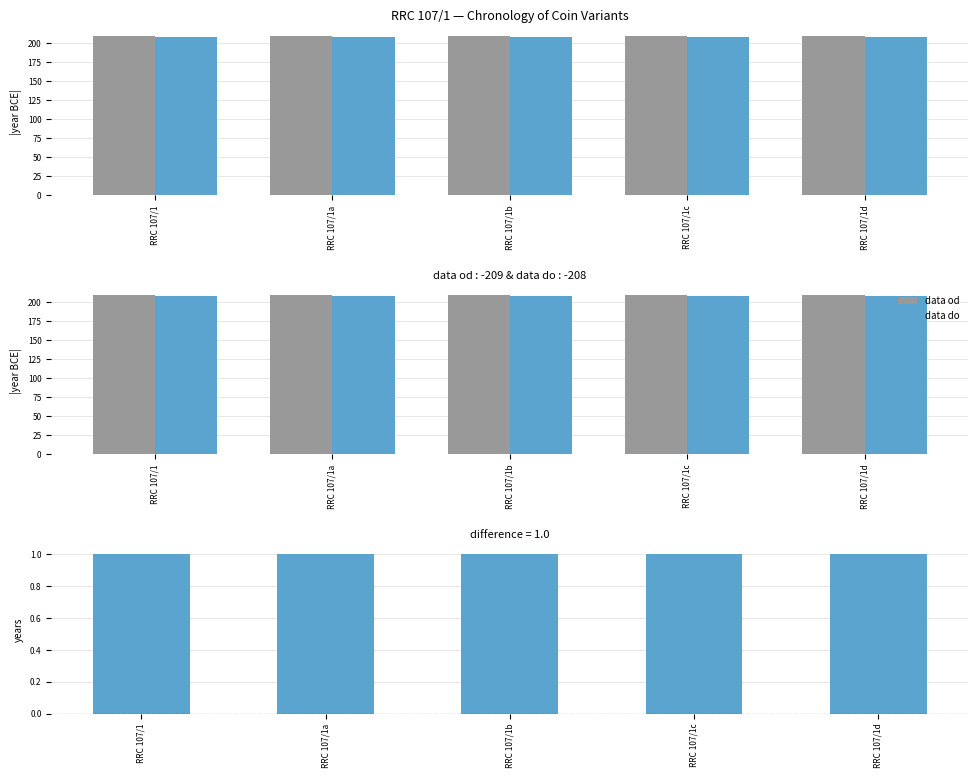

Reading left to right, transcribe all the data shown in this chart.

data od: 209	209	209	209	209
data do: 208	208	208	208	208
difference (data do - data od): 1	1	1	1	1